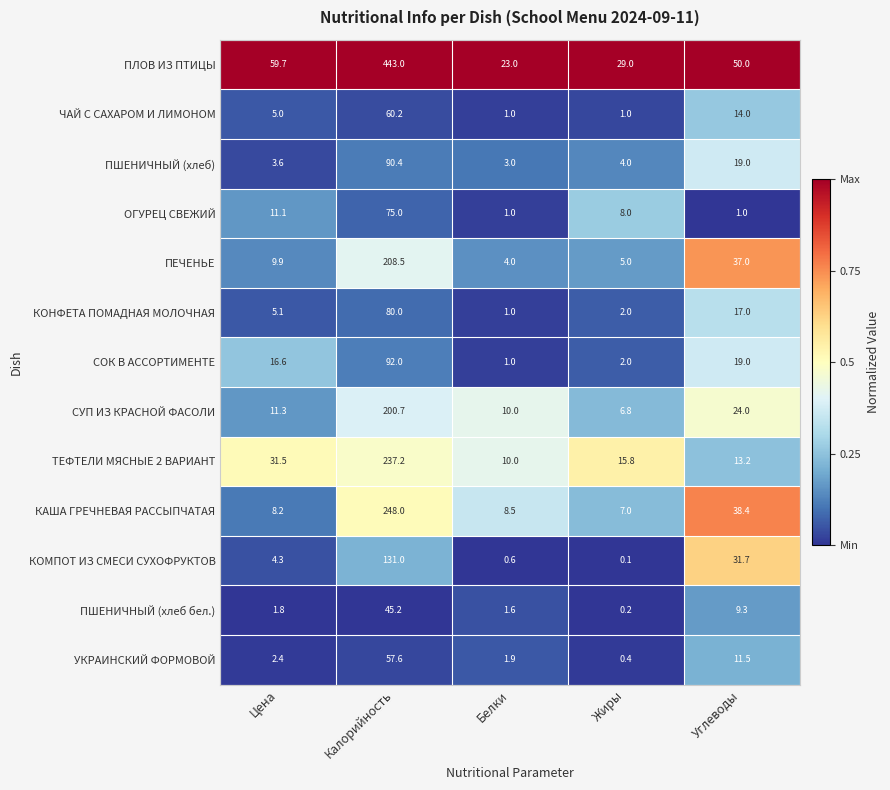

The value of ТЕФТЕЛИ МЯСНЫЕ 2 ВАРИАНТ at Белки is 10.0. True or false?

True